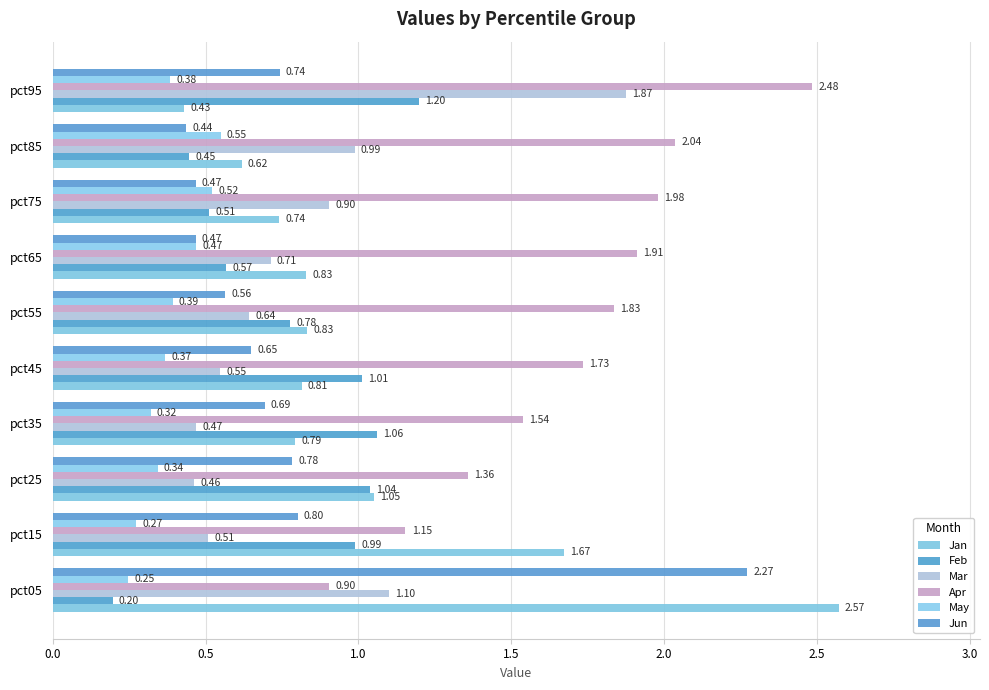

Count the number of data series in this chart.

6